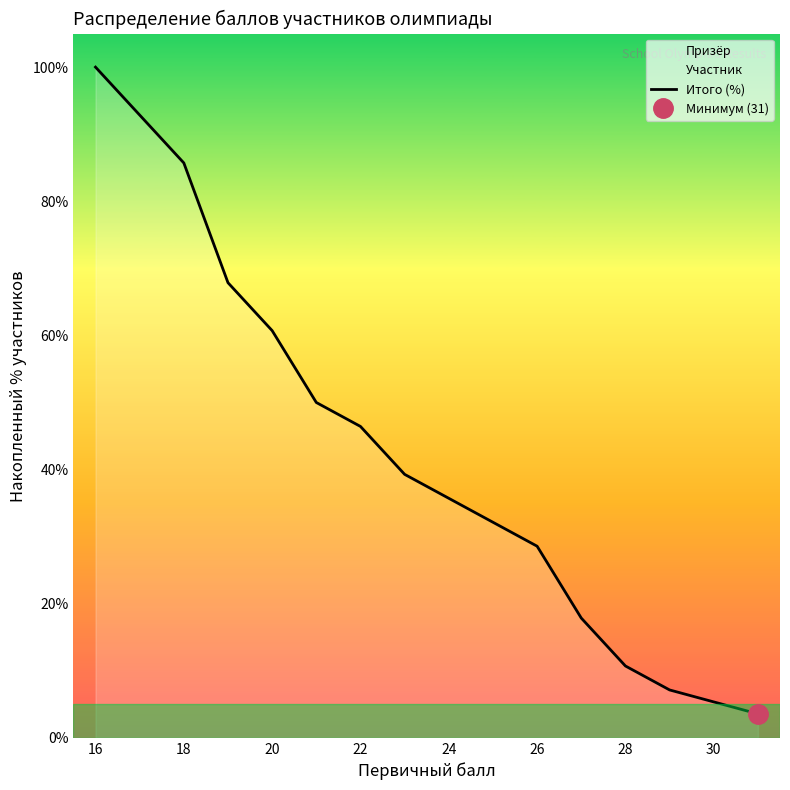

The value of Итого (%) at 20 is 60.7. True or false?

True